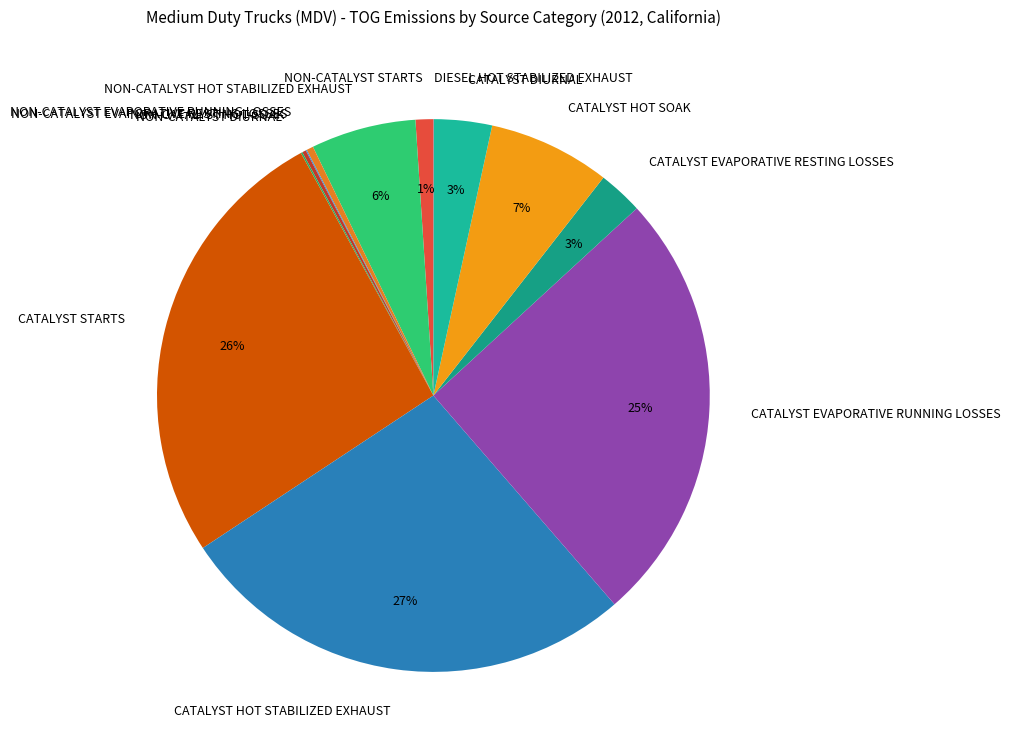

Do CATALYST EVAPORATIVE RESTING LOSSES and NON-CATALYST HOT STABILIZED EXHAUST together represent more than half of the pie?

No